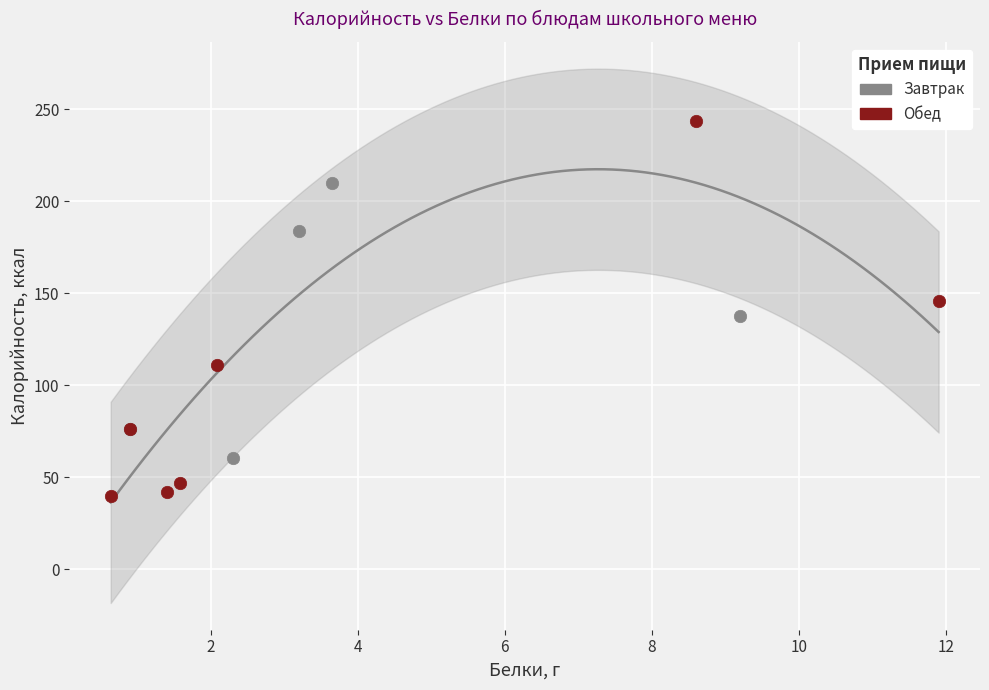

Which series contains the highest Y value?

Обед